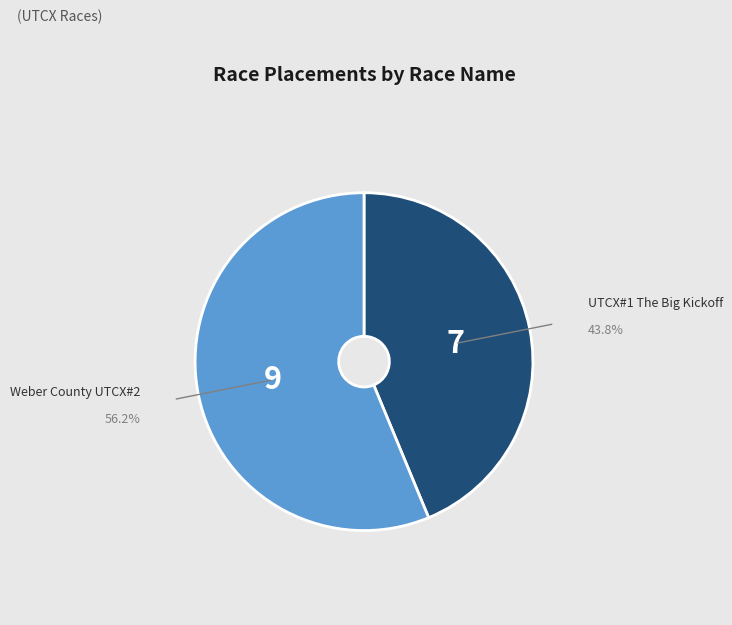

Approximately how many times larger is the value at UTCX#1 The Big Kickoff compared to Weber County UTCX#2?

0.8